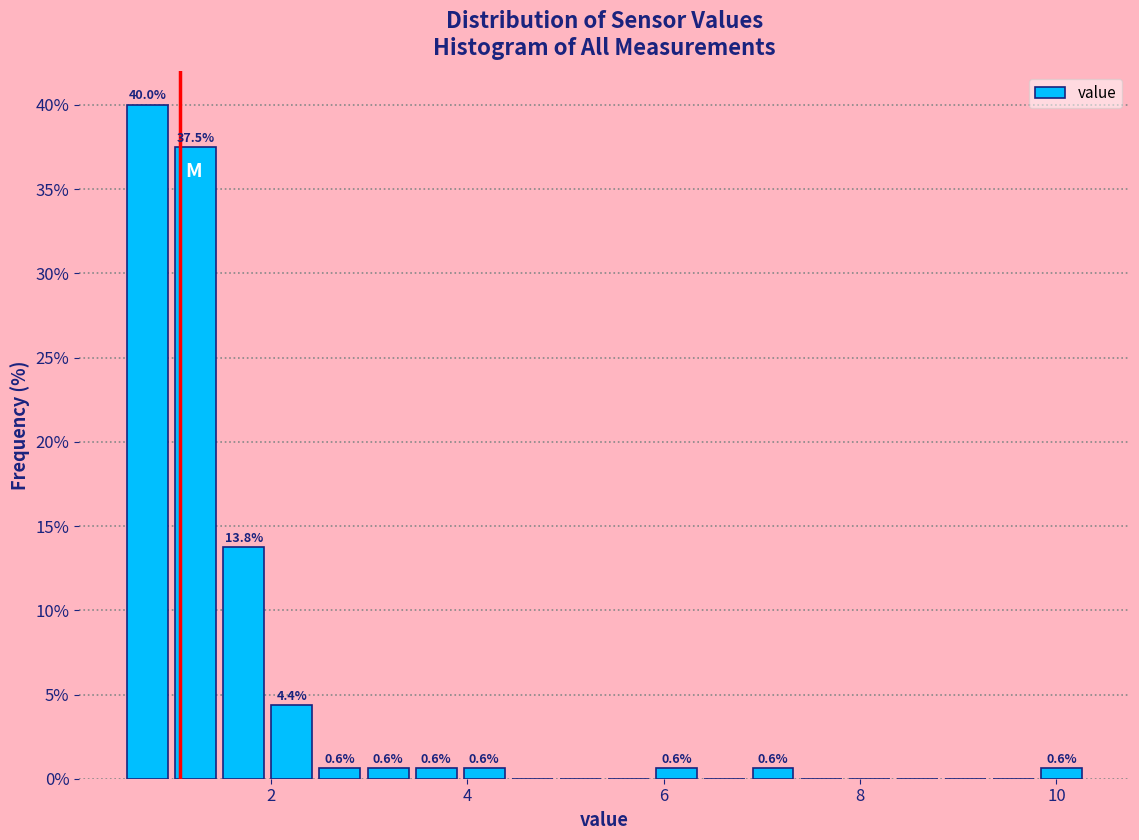

Read against the x-axis, roughly where is the centre of the tallest bar?

0.8